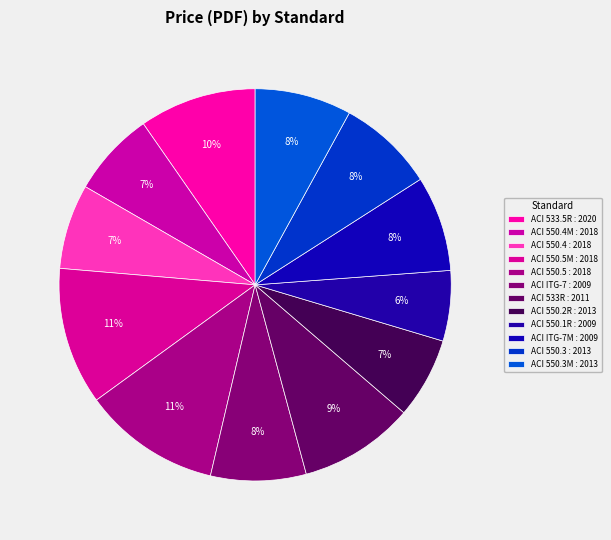

What is the smallest slice in the pie chart?

ACI 550.1R : 2009